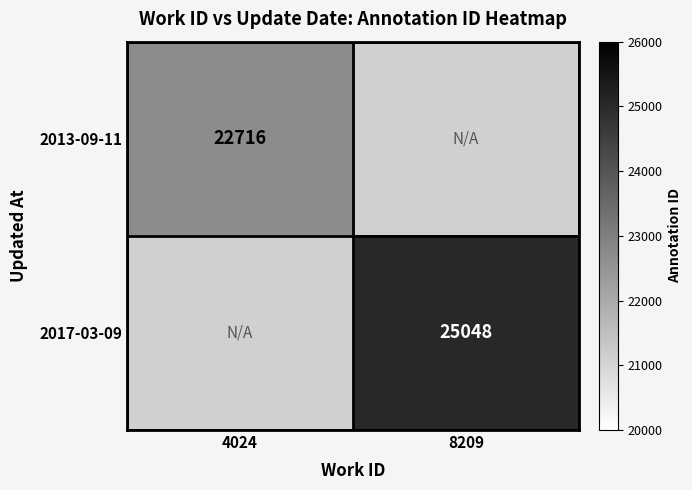

The 2013-09-11 series shows 22716 at 4024. True or false?

True